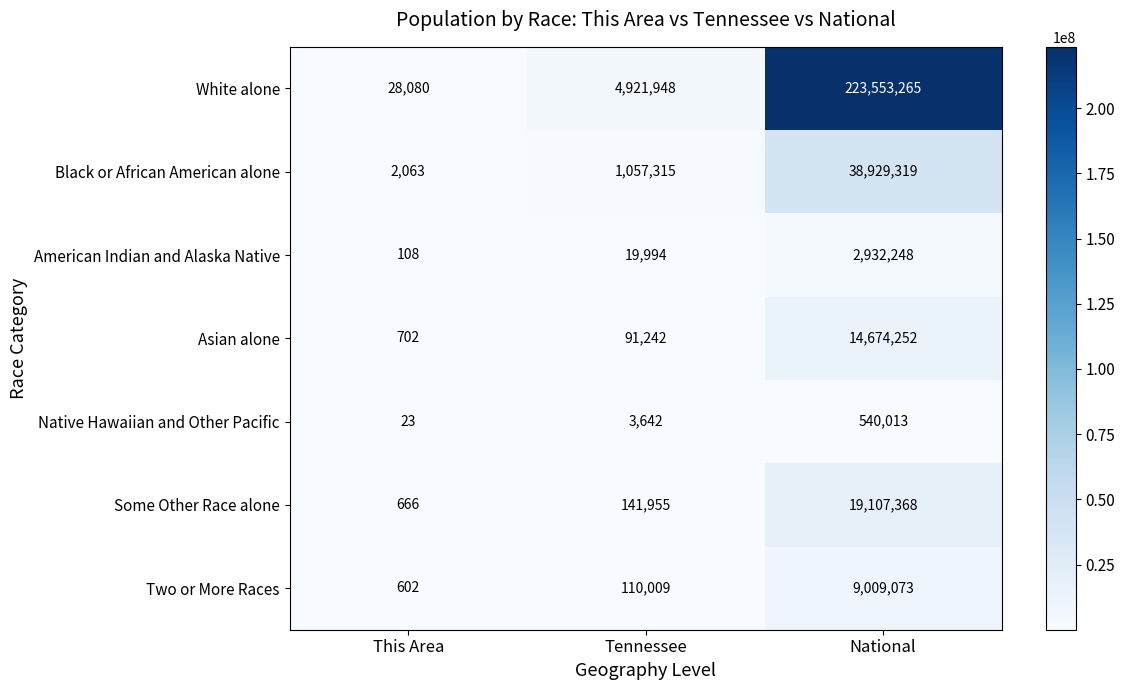

At This Area, list the series in order from smallest to largest.

Native Hawaiian and Other Pacific, American Indian and Alaska Native, Two or More Races, Some Other Race alone, Asian alone, Black or African American alone, White alone